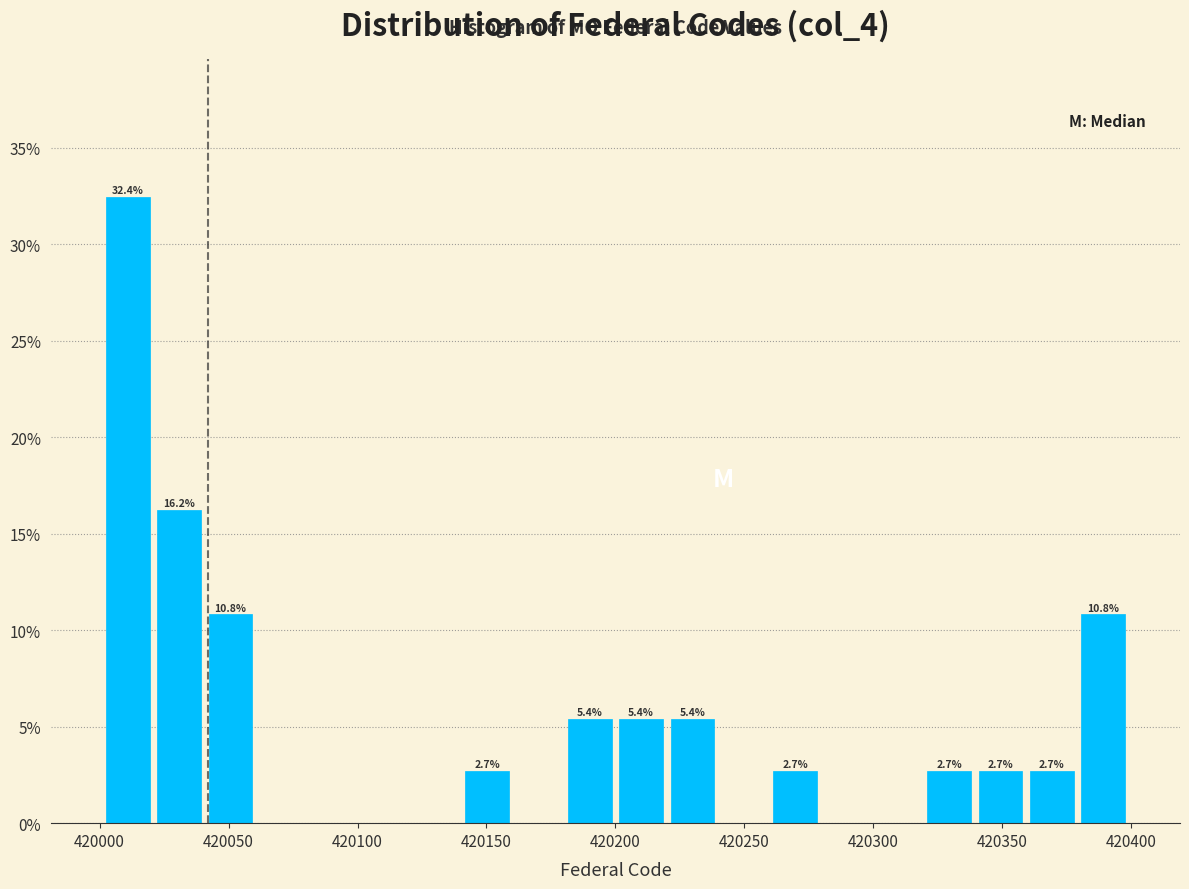

Around what value on the x-axis is the tallest bar? Give the approximate position of its centre, as read against the axis.

420010